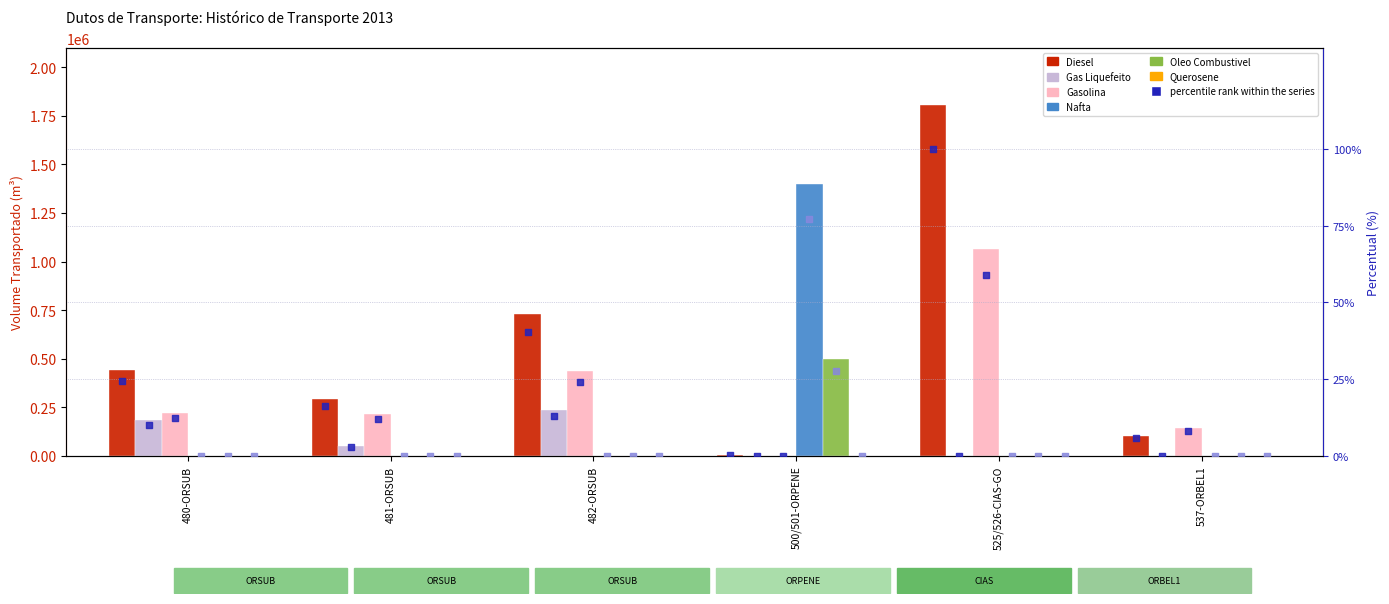

Which series has the largest total across all categories?

Diesel